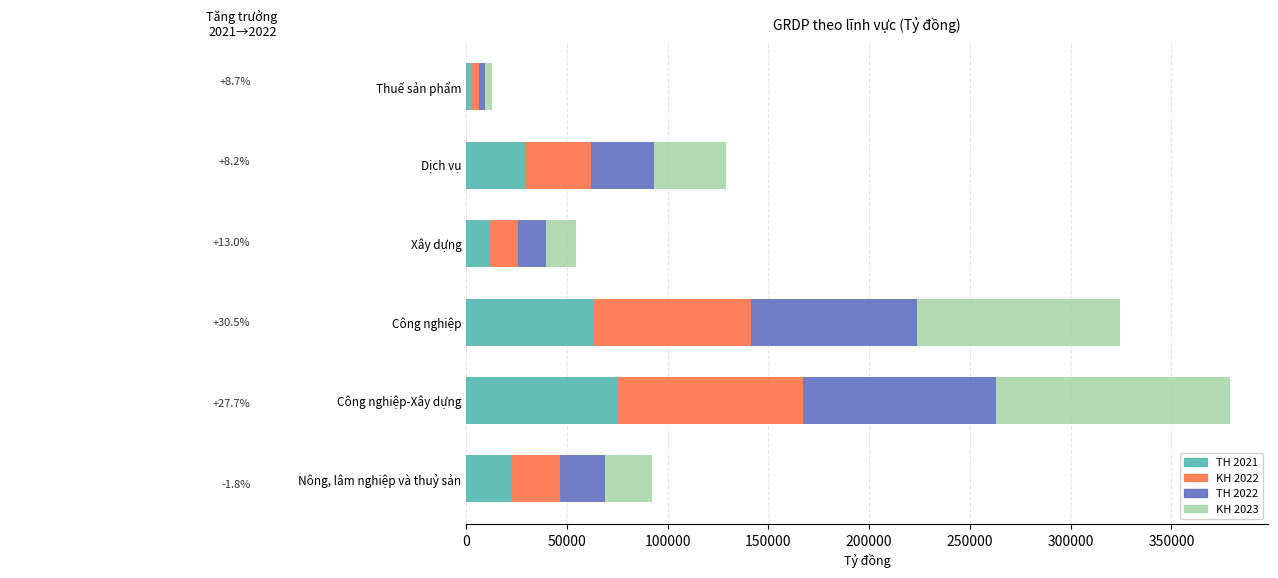

What is the sum of all TH 2021 values?

205067.7